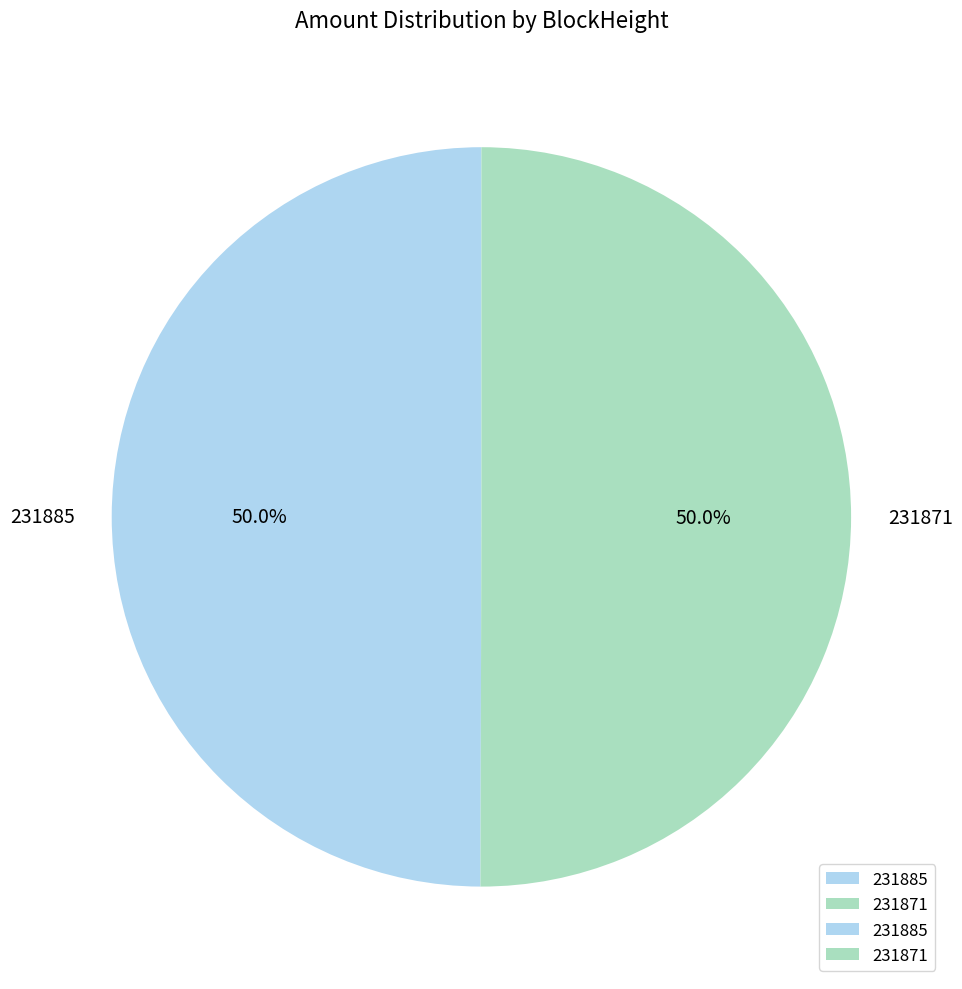

Approximately how many times larger is the value at 231871 compared to 231885?

1.0